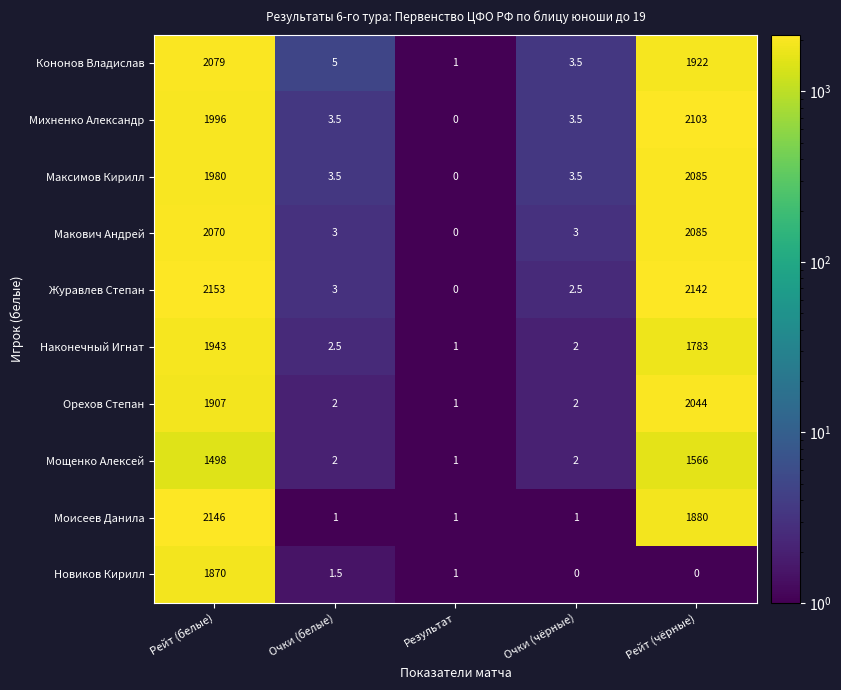

At how many categories does at least one series exceed 1782?

2